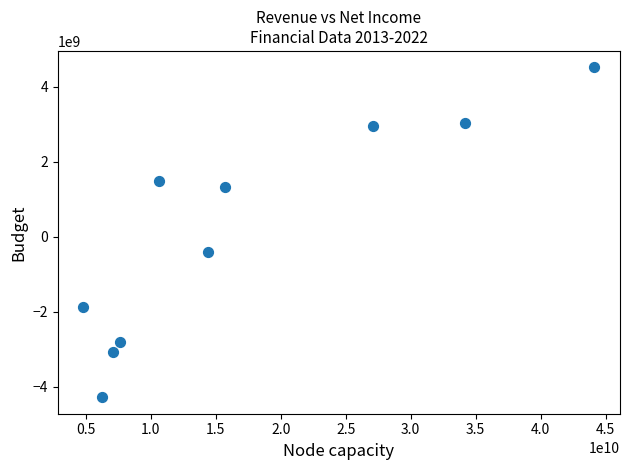

What Y value in the scatter plot is closest to 122463000?

-395450000